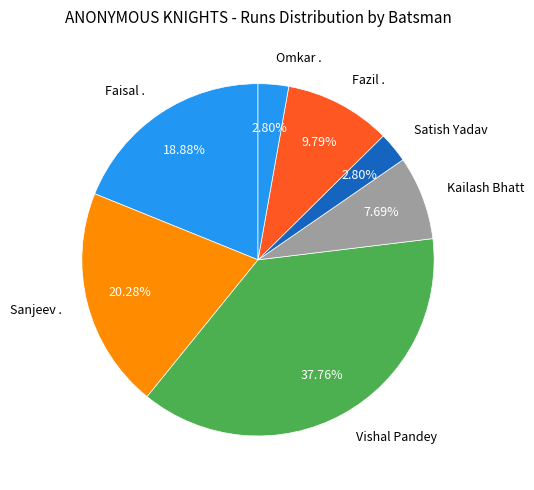

Which category has the biggest portion of the pie?

Vishal Pandey